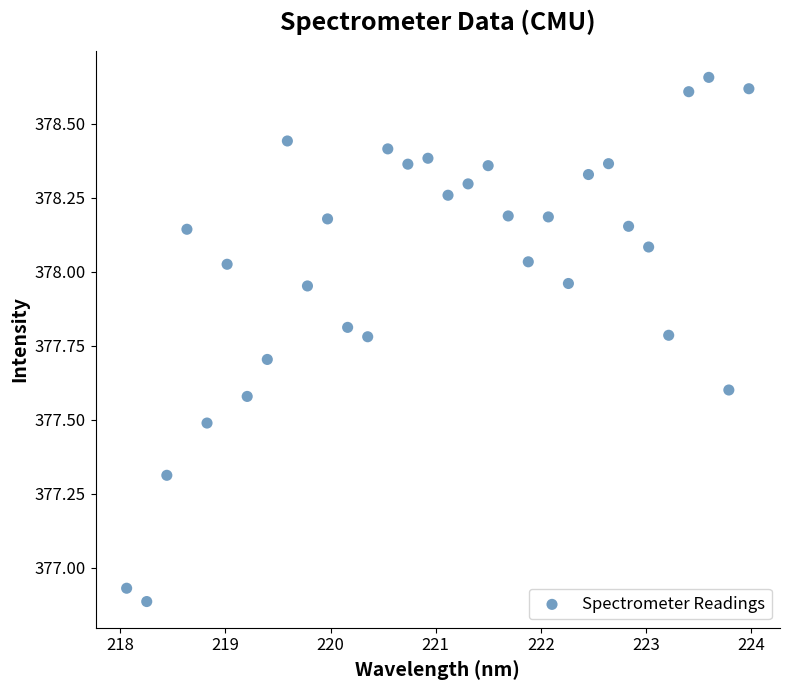

What is the range of X values (max minus min)?

5.9